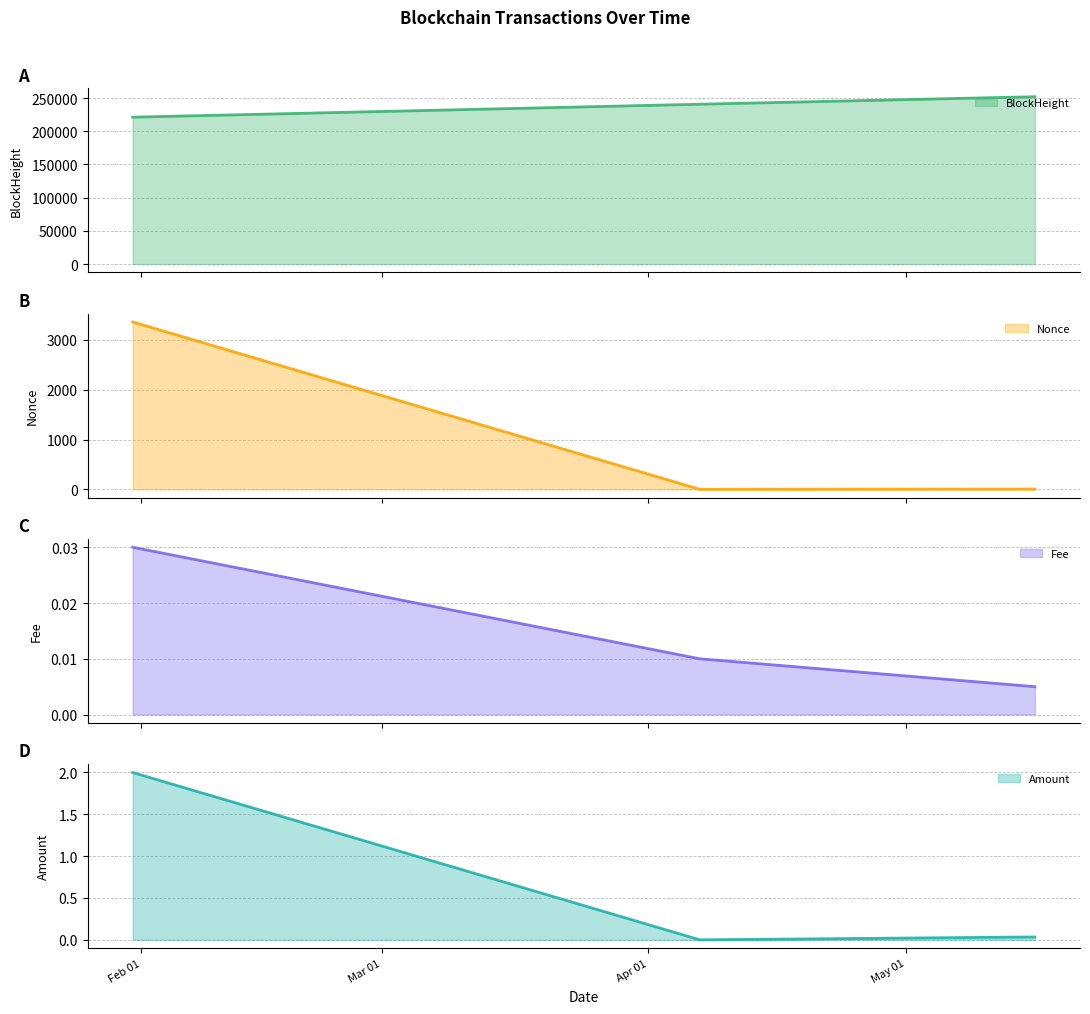

What are all the series names shown in the legend?

BlockHeight (line), Nonce (line), Fee (line), Amount (line)